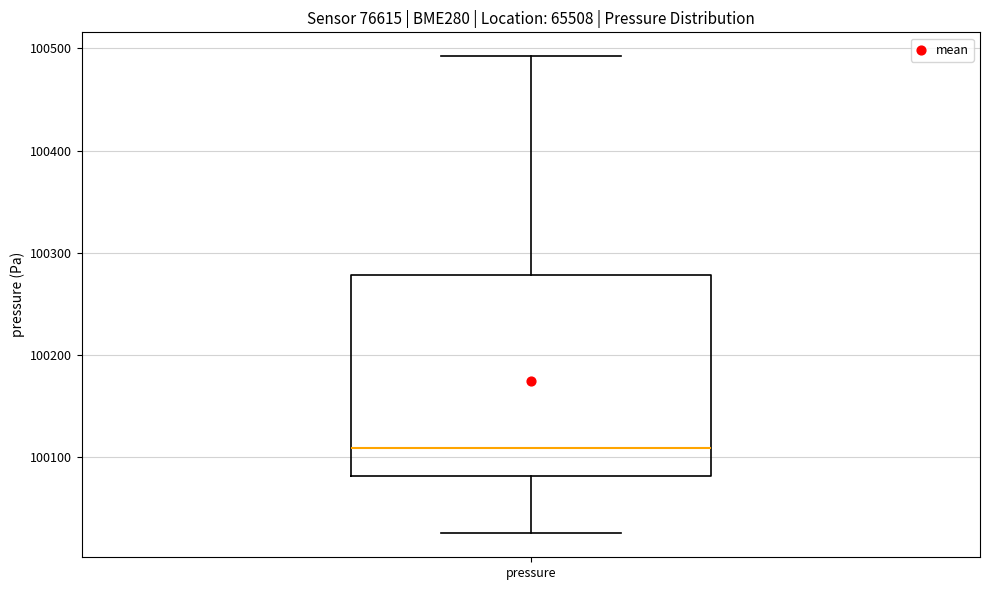

Where does the upper whisker of the box for pressure end on the y-axis? The values are not printed on the chart, so give them approximately, as read against the axis.

100490